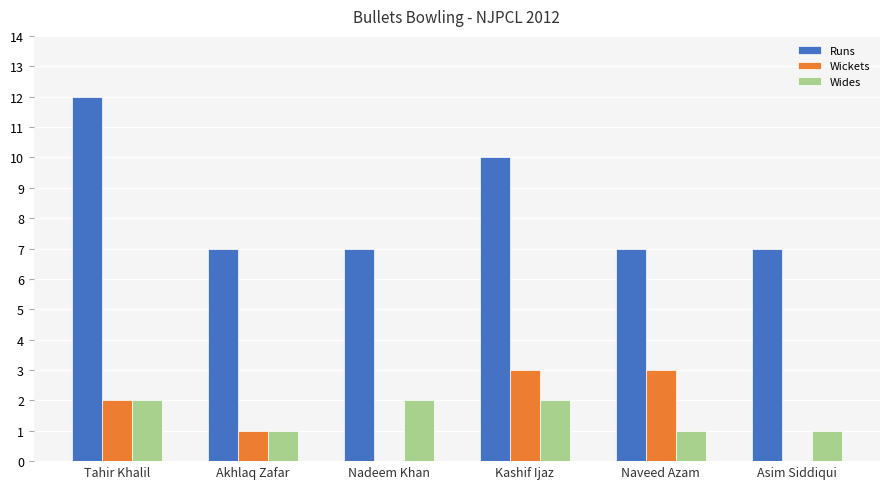

What is the highest value of the Runs series?

12